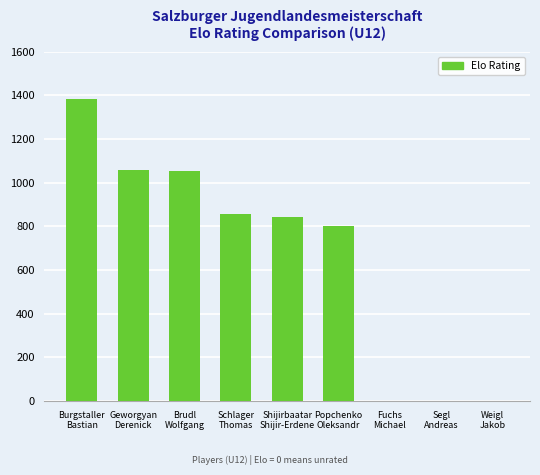

What is the maximum value shown in the chart?

1385